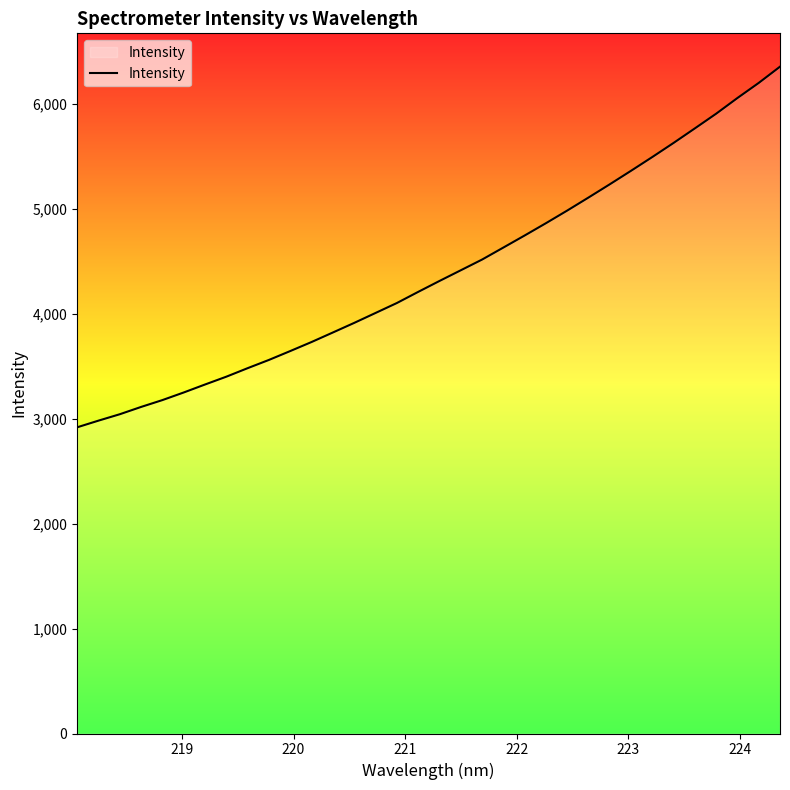

True or false: the data has more than 2 interior local peaks.

False